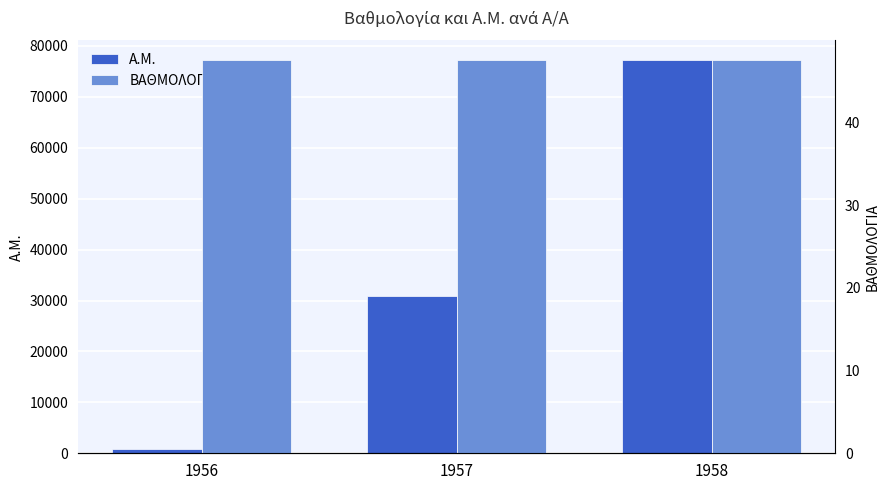

What is the minimum value shown in the chart?

47.5